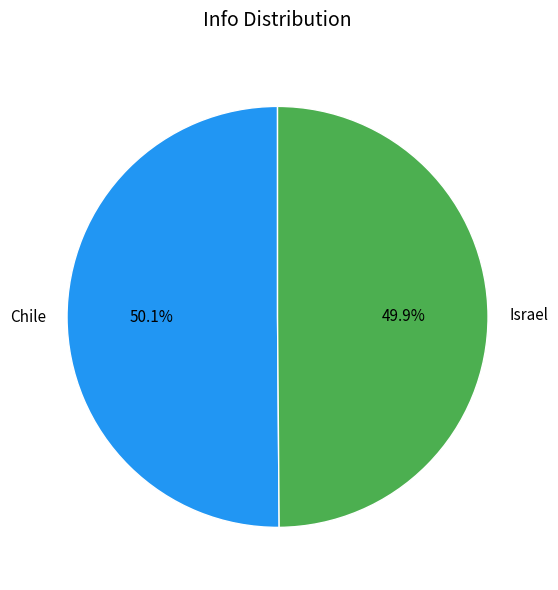

True or false: Chile accounts for 50% of the total.

True